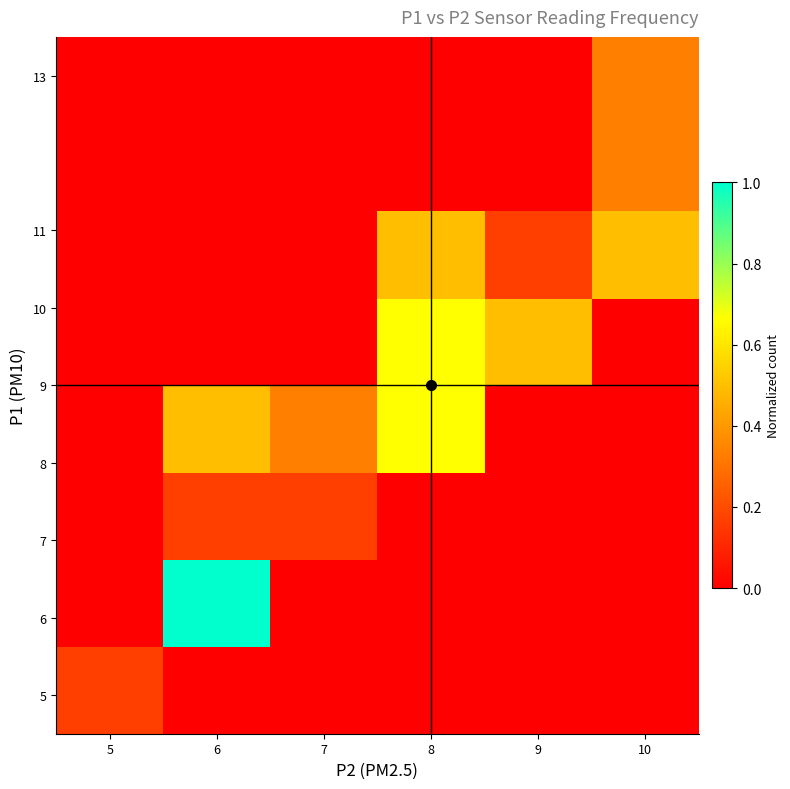

At which category is the sum across all series the highest?

8